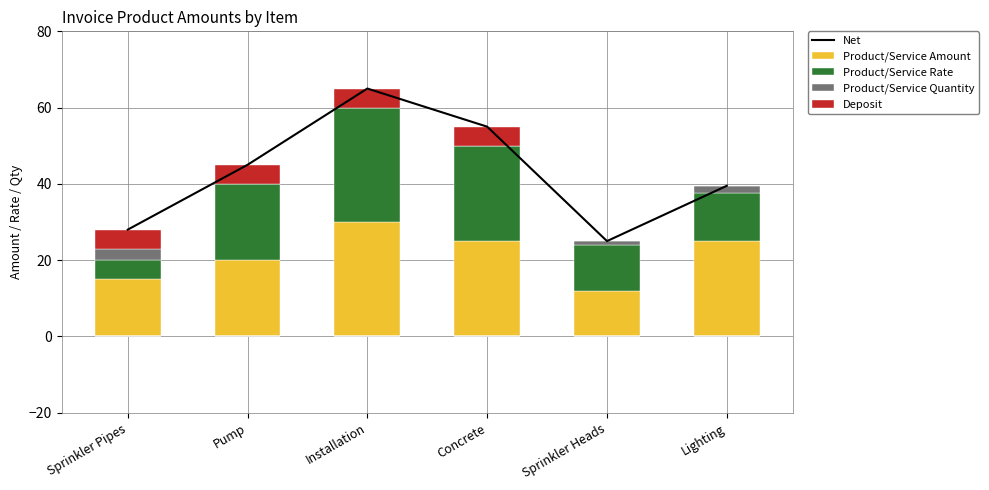

What are all the series names shown in the legend?

Net, Product/Service Amount, Product/Service Rate, Product/Service Quantity, Deposit